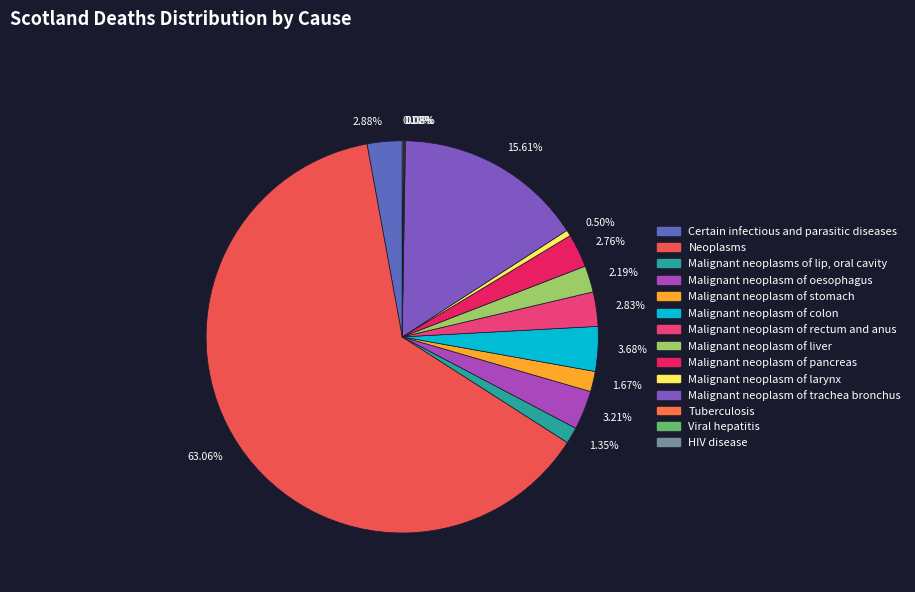

What is the change in value from Malignant neoplasms of lip, oral cavity to Malignant neoplasm of larynx?

-53